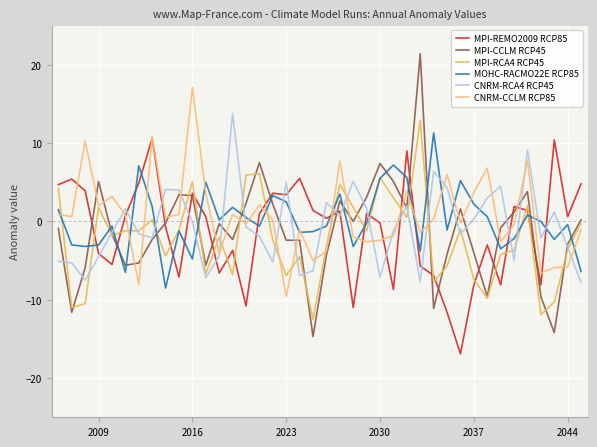

What is the maximum value for MPI-CCLM RCP45?

21.4